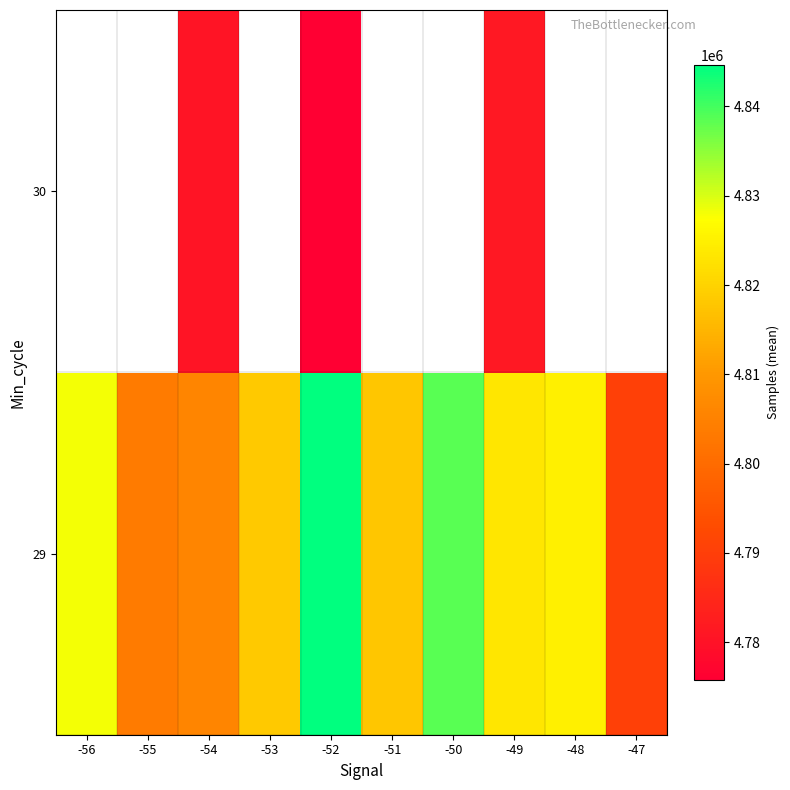

What is the difference between the maximum and minimum values in the 29 series?

54103.0